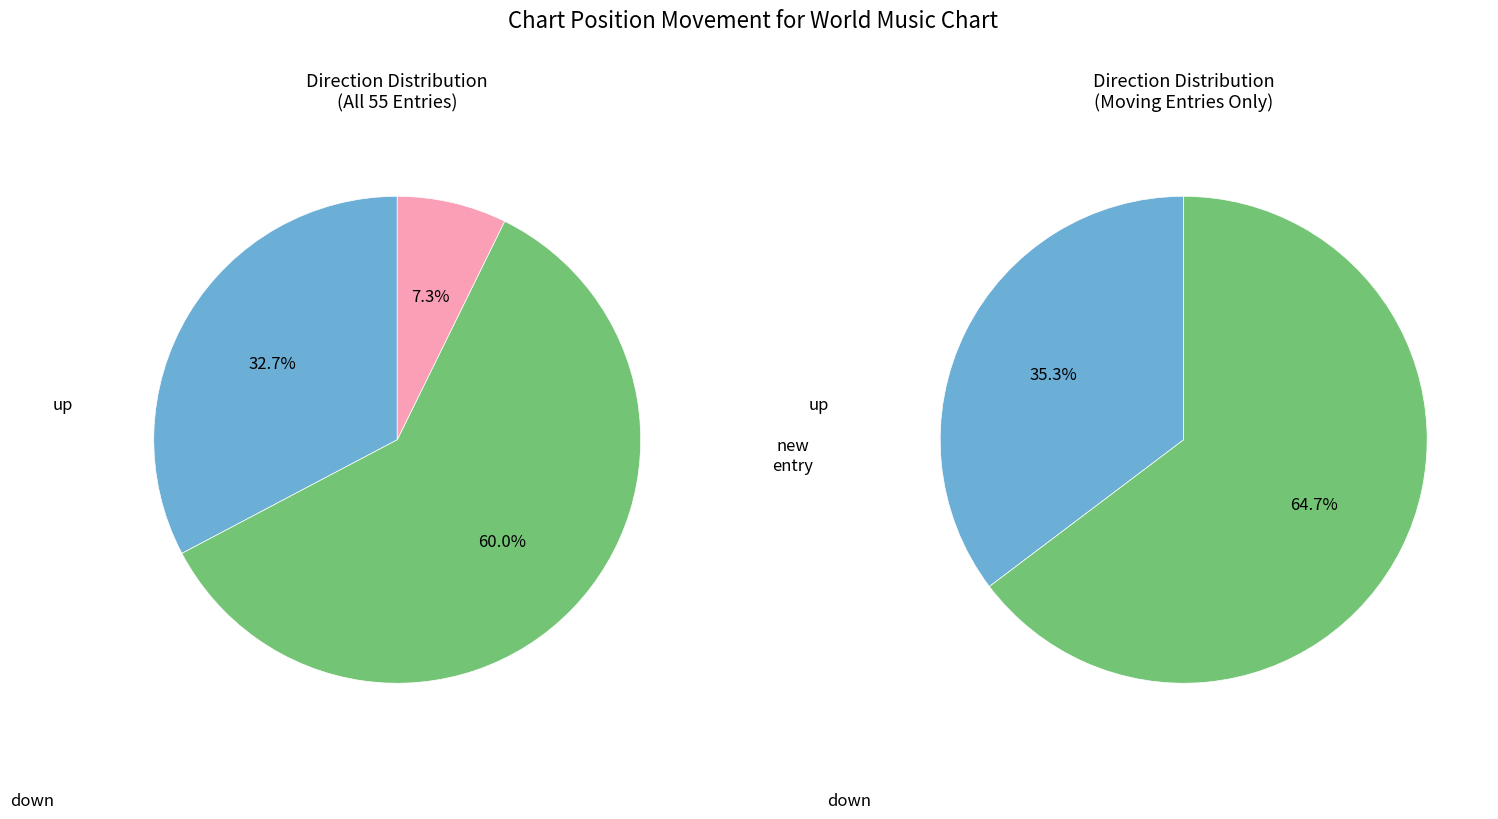

What is the ratio of the value at down to the value at -?

8.2